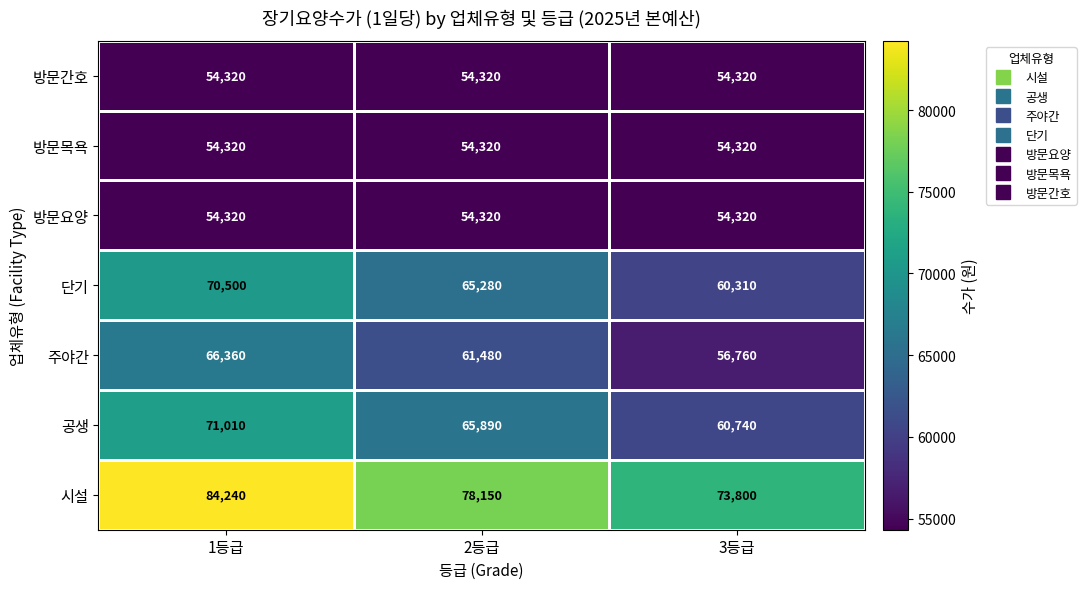

Is it true that 방문요양 equals 96254 at 3등급?

False